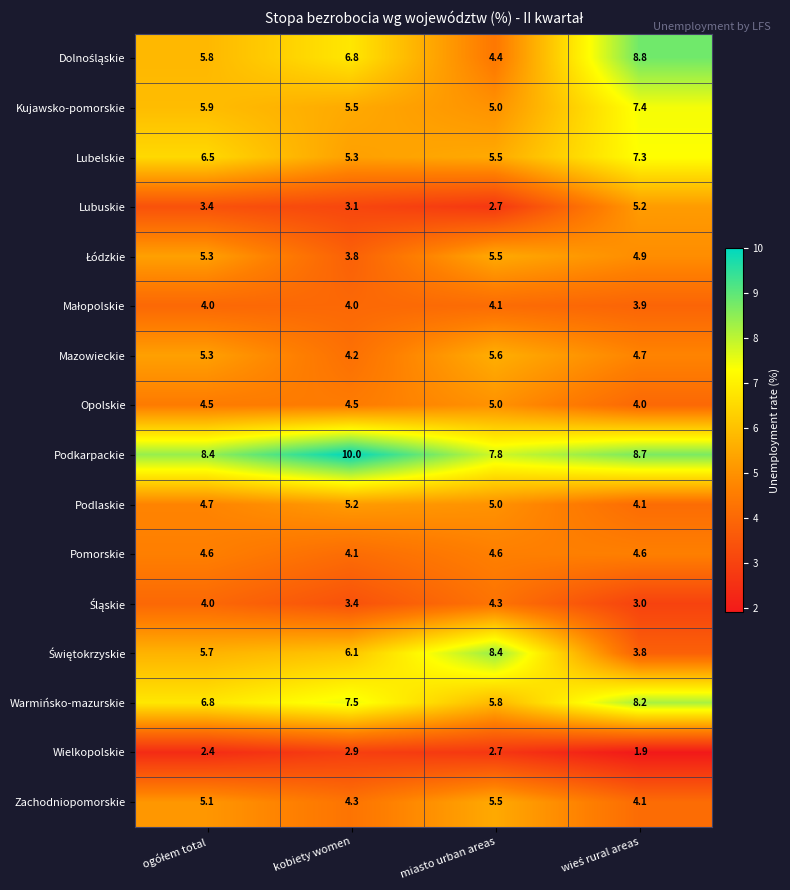

At which label does Warmińsko-mazurskie first exceed 7?

kobiety women